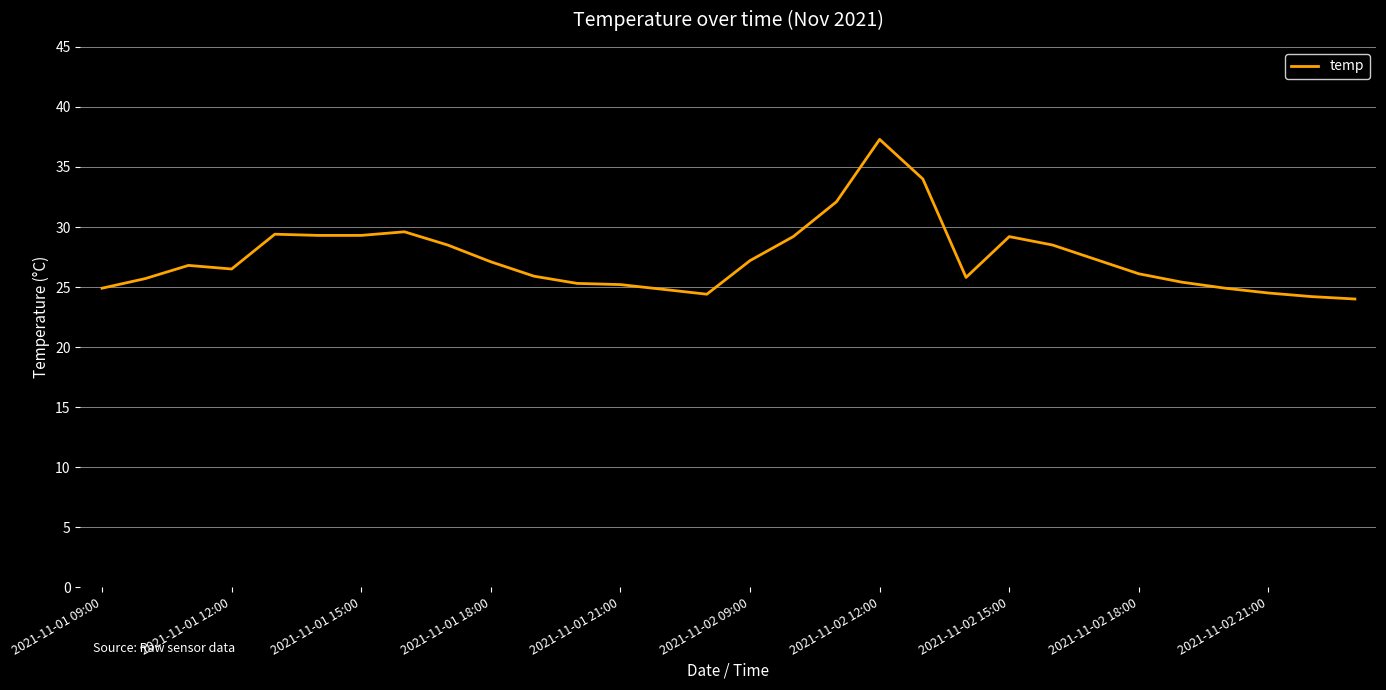

What is the smallest value displayed?

24.0